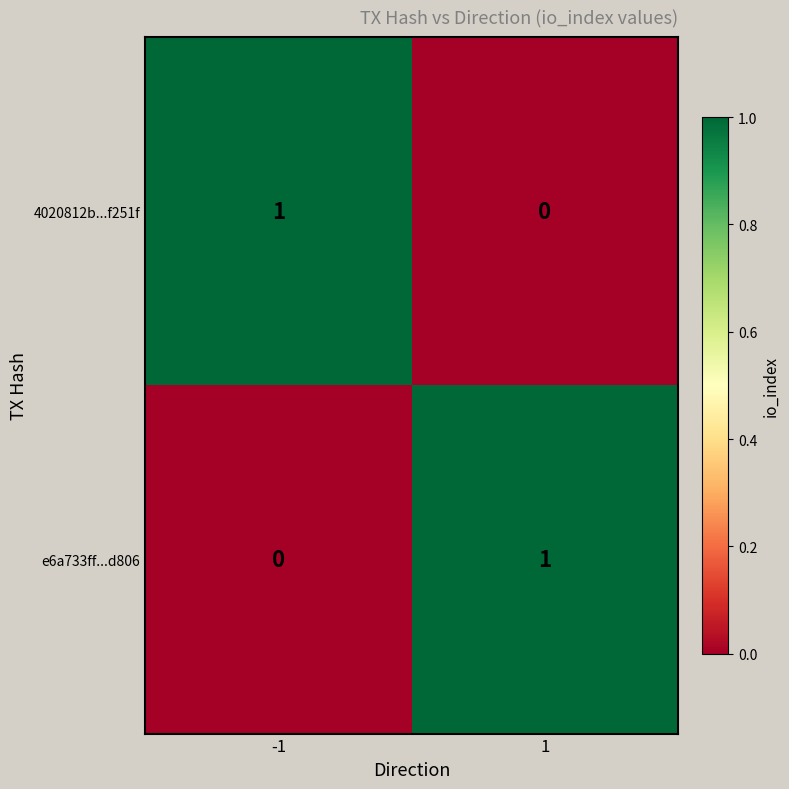

Rank the series at -1 from lowest to highest value.

e6a733ff...d806, 4020812b...f251f